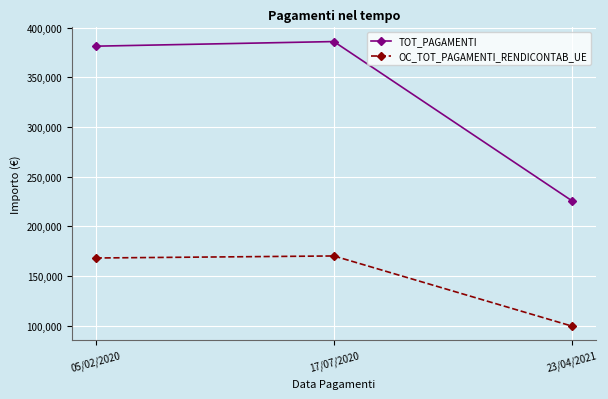

What is the difference between the highest and lowest values at 23/04/2021?

126240.0